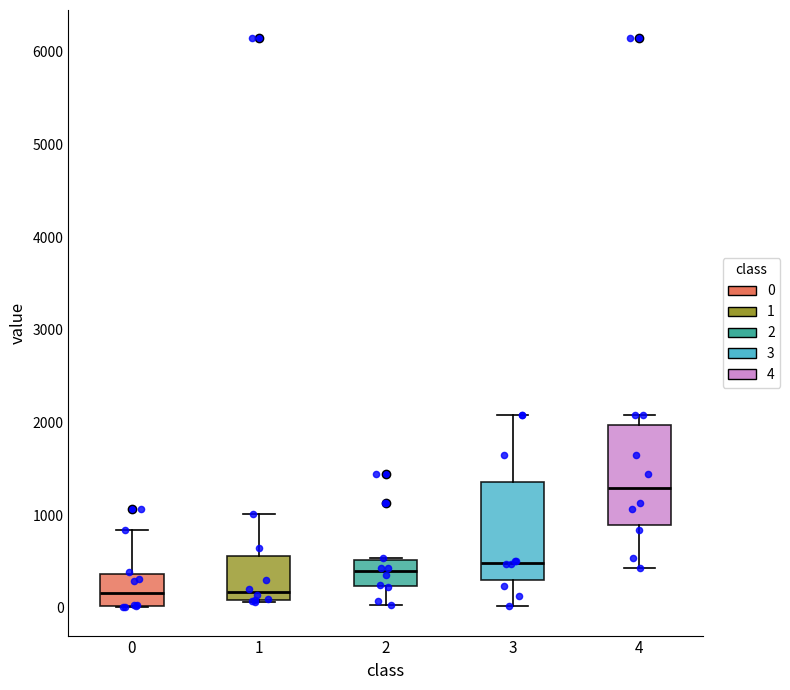

Reading left to right, transcribe this box plot: for each box, give where its median line is, the range the box spans, and where its two whiskers end, as read against the y-axis. The values are not printed on the chart, so give them approximately, as read against the axis.

0: median 200, box 0 to 400, whiskers 0 to 800
1: median 200, box 100 to 600, whiskers 100 to 1000
2: median 400, box 200 to 500, whiskers 0 to 500
3: median 500, box 300 to 1400, whiskers 0 to 2100
4: median 1300, box 900 to 2000, whiskers 400 to 2100